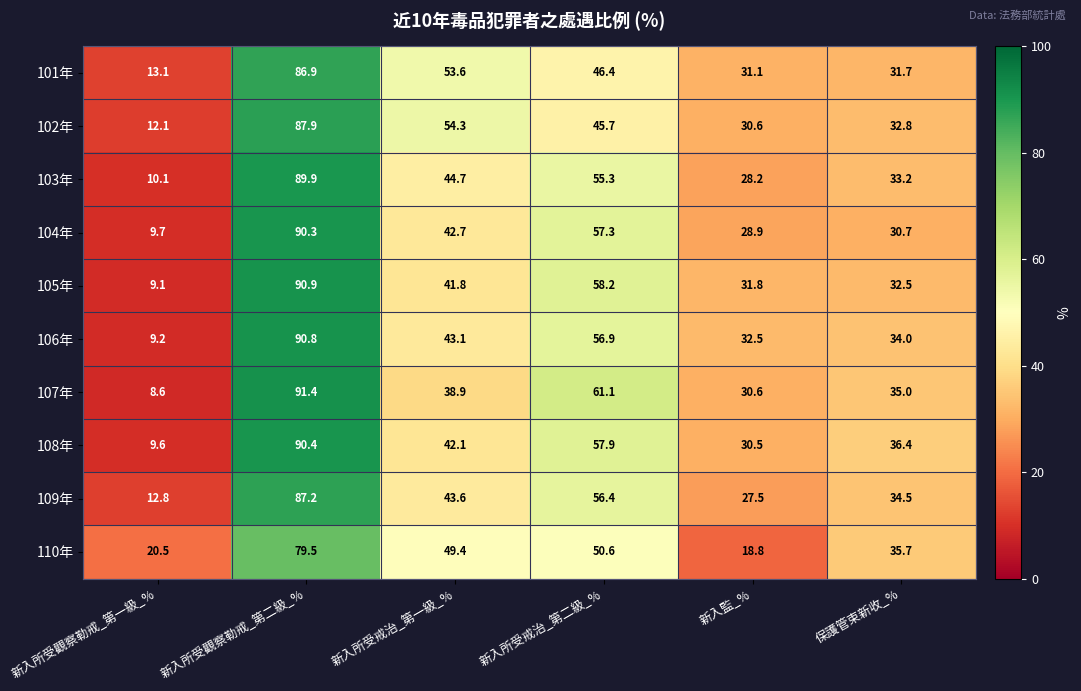

What is the smallest value displayed?

8.6